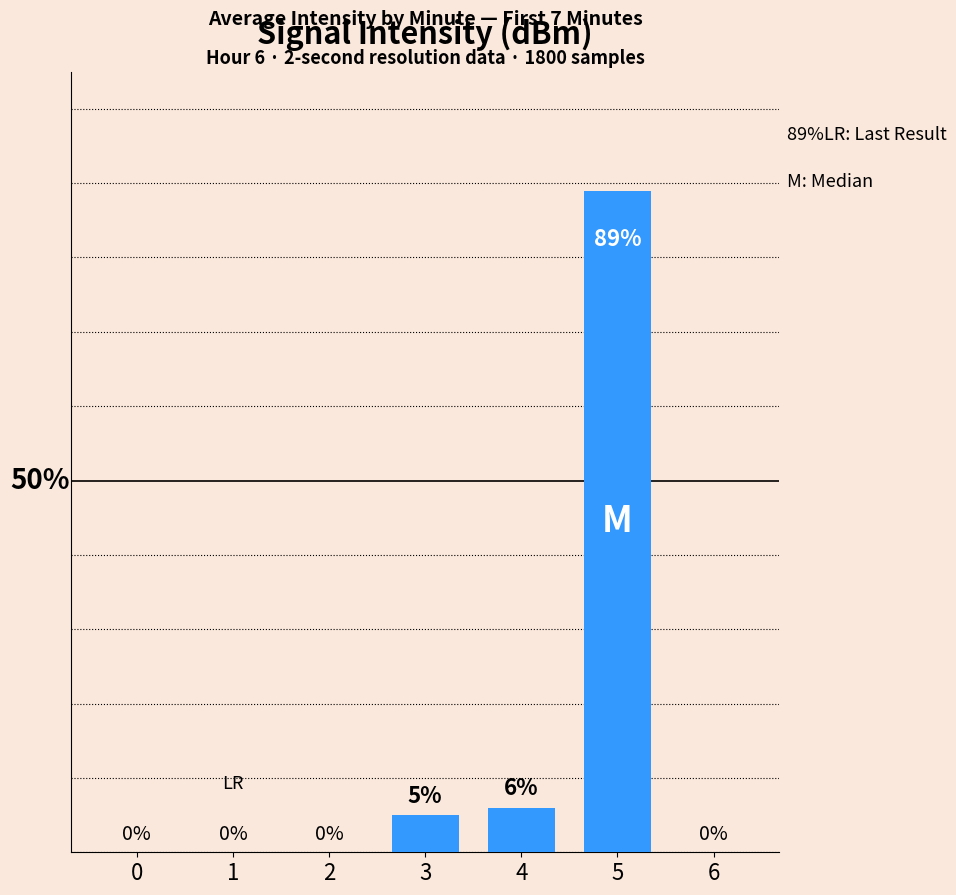

True or false: the data shows 0 at 6.

True